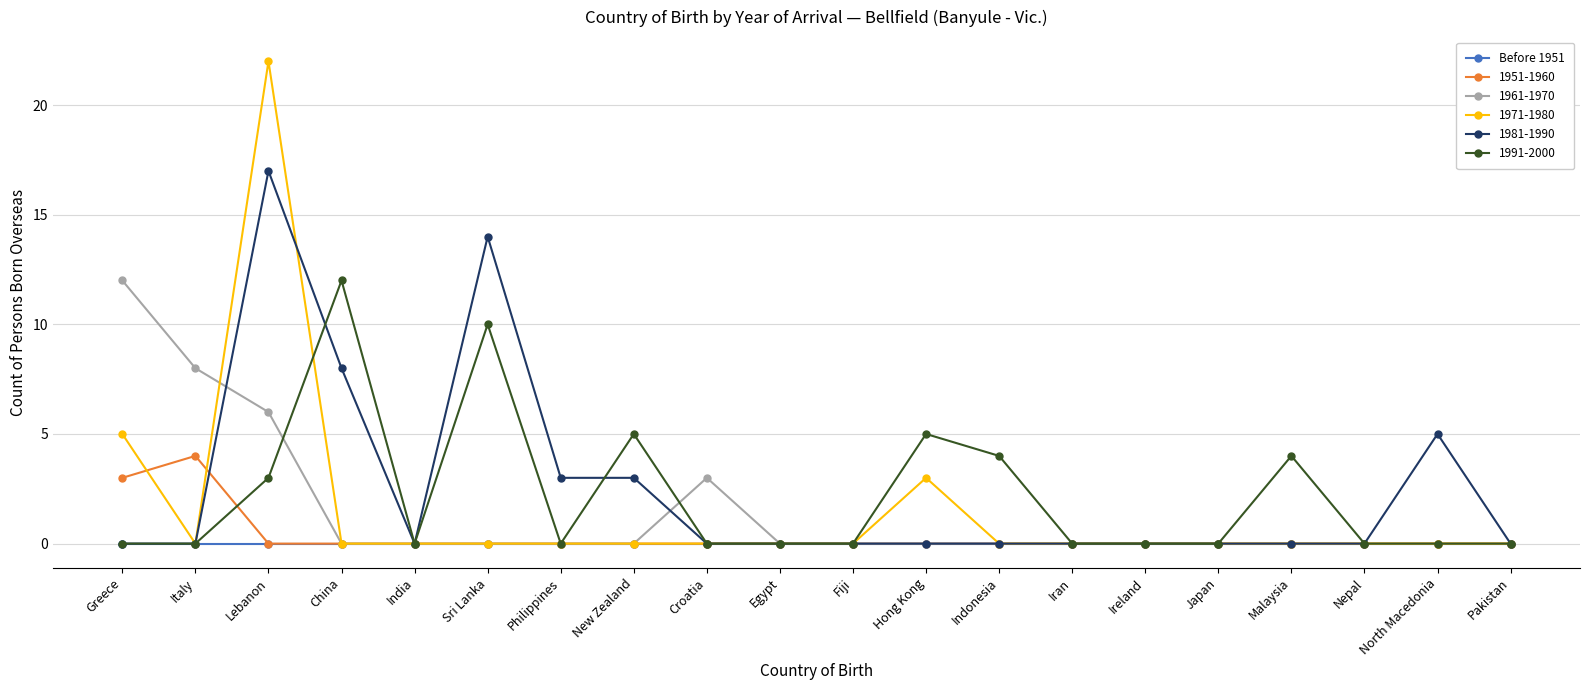

At which category does the chart reach its peak across all series?

Lebanon